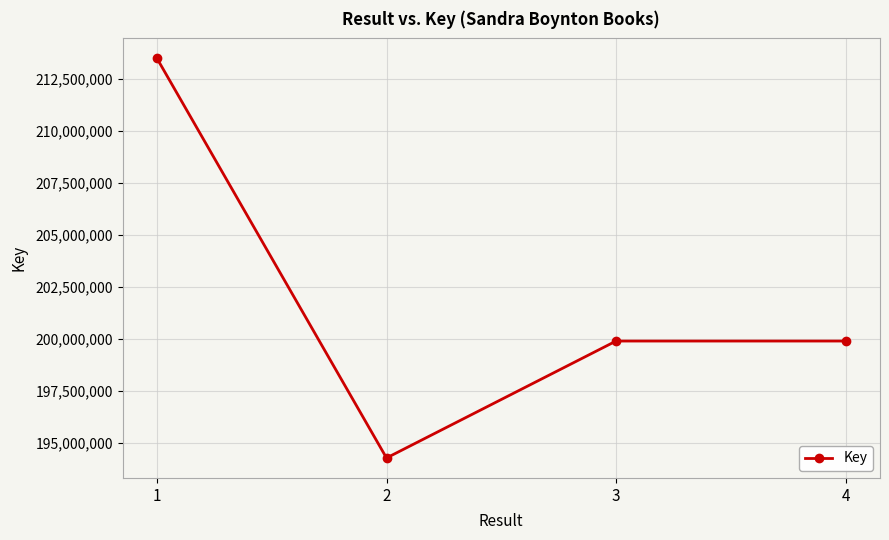

Approximately how many times larger is the value at 4 compared to 3?

1.0